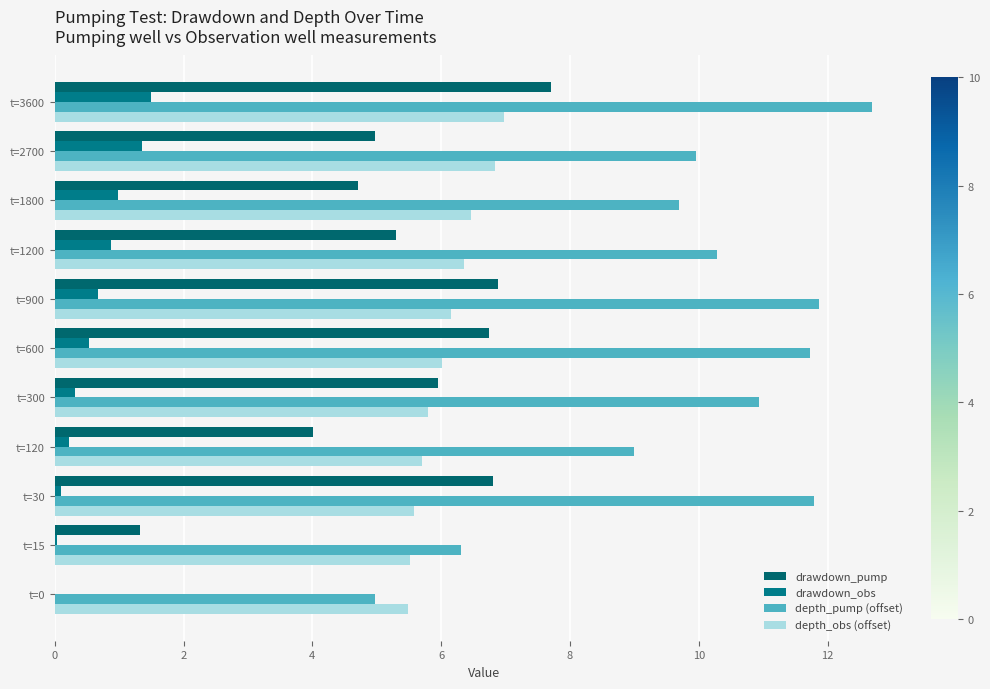

Which category has the highest value in the drawdown_obs series?

t=3600